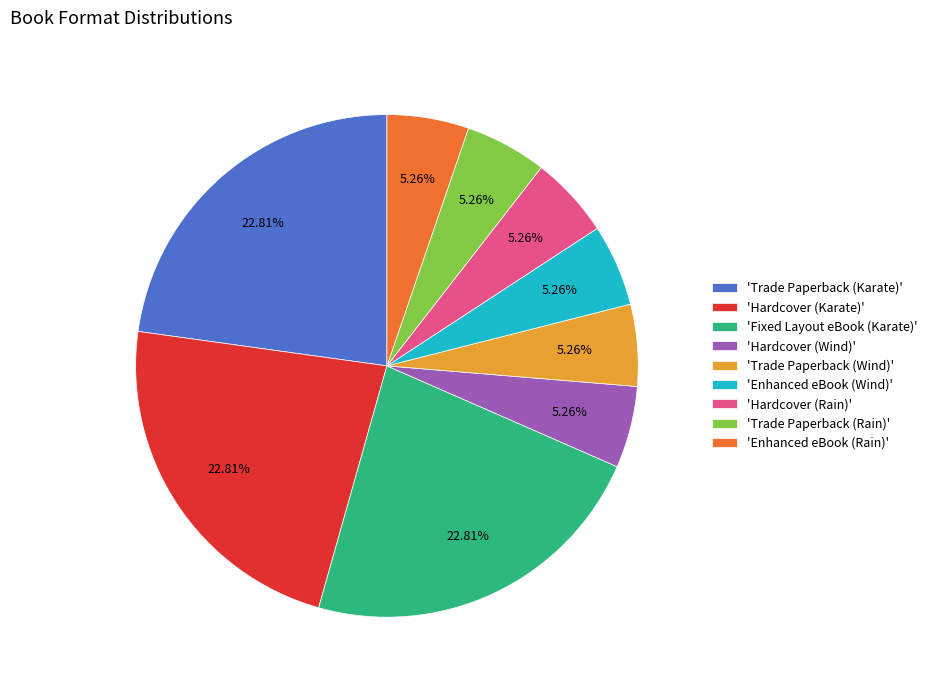

Do 'Trade Paperback (Karate)' and 'Hardcover (Wind)' together represent more than half of the pie?

No